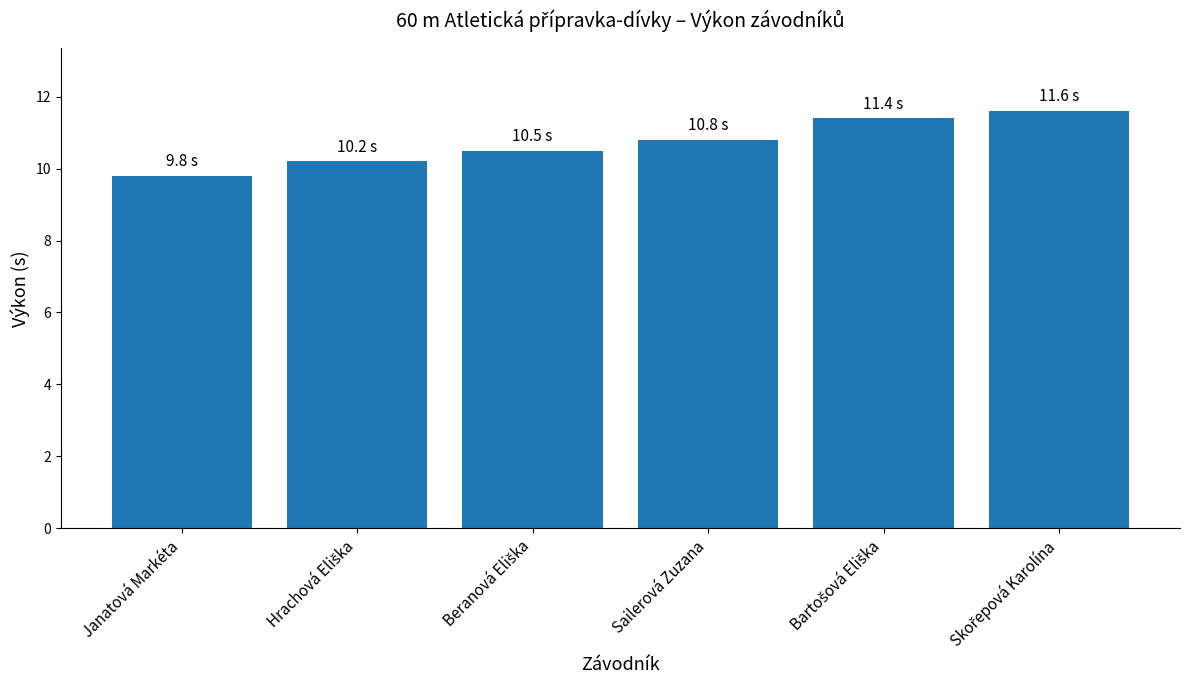

What position from the right is Janatová Markéta?

6